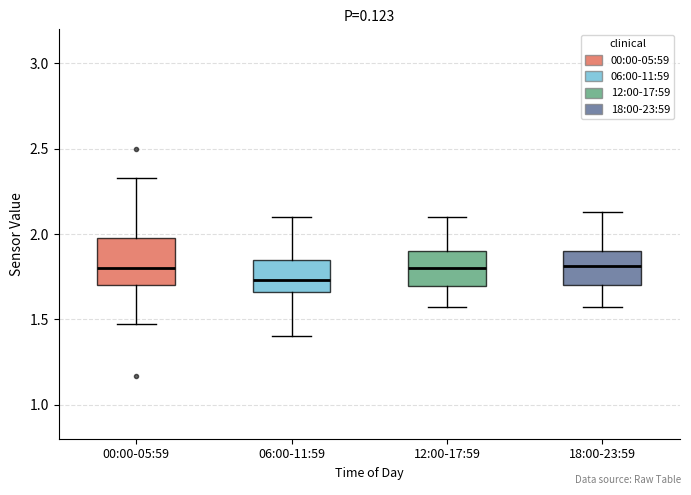

Where does the upper whisker of the box for 00:00-05:59 end on the y-axis? The values are not printed on the chart, so give them approximately, as read against the axis.

2.35